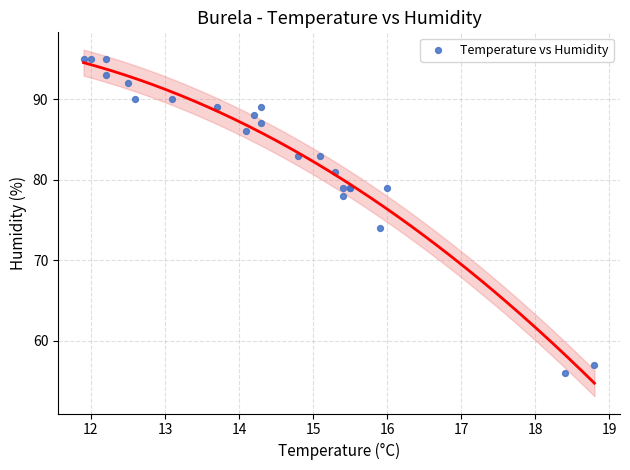

What Y value in the scatter plot is closest to 75?

74